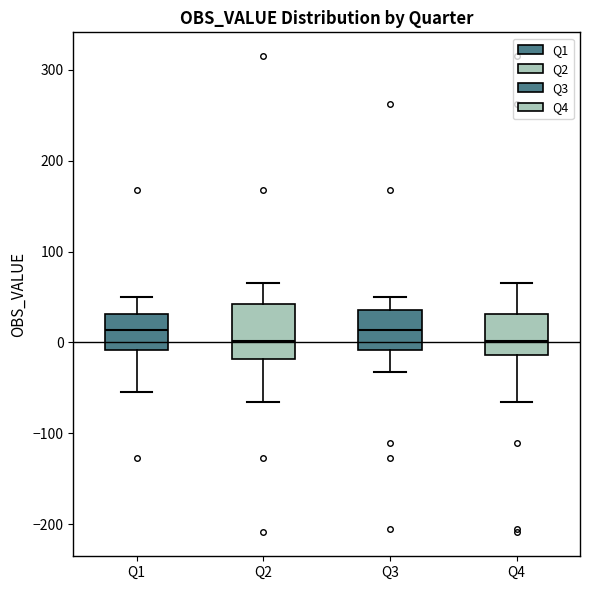

Where does the upper whisker of the box for Q1 end on the y-axis? The values are not printed on the chart, so give them approximately, as read against the axis.

50